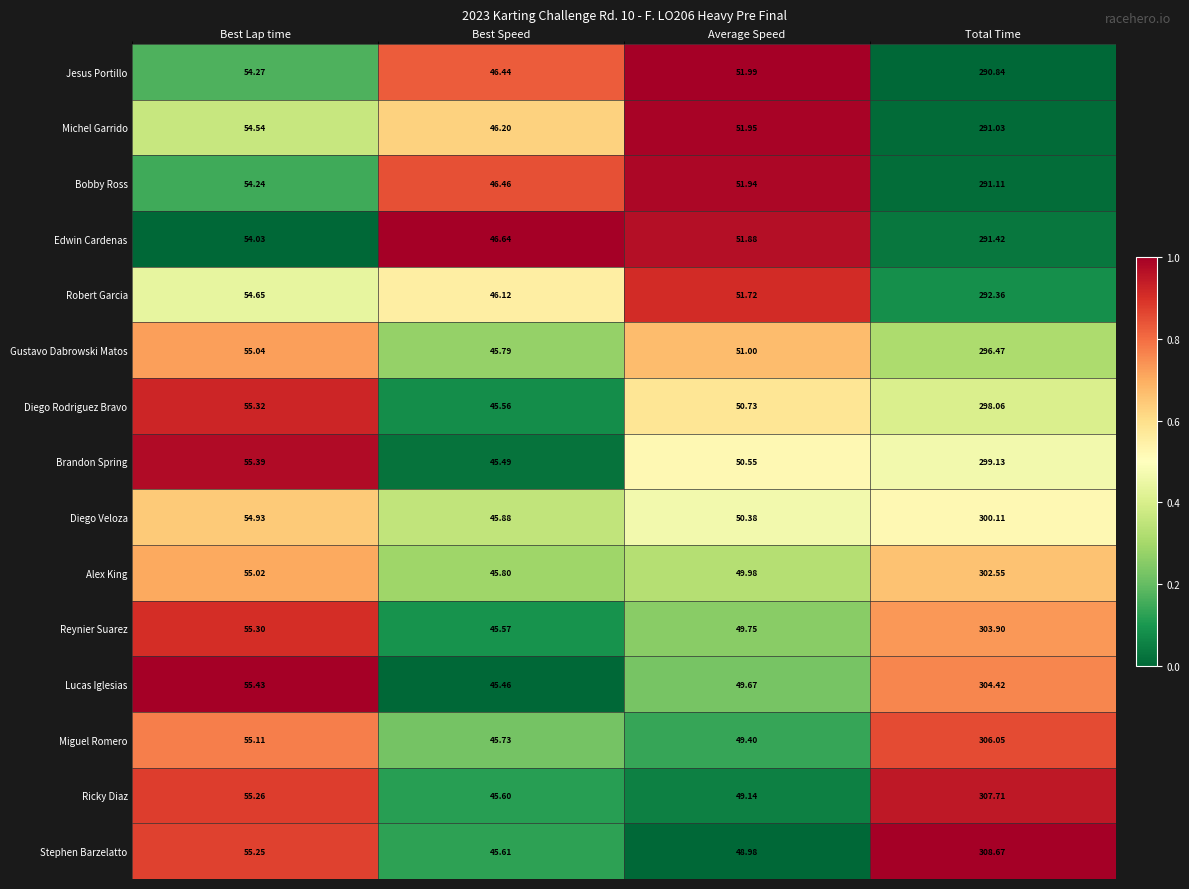

At which category is the sum across all series the highest?

Total Time